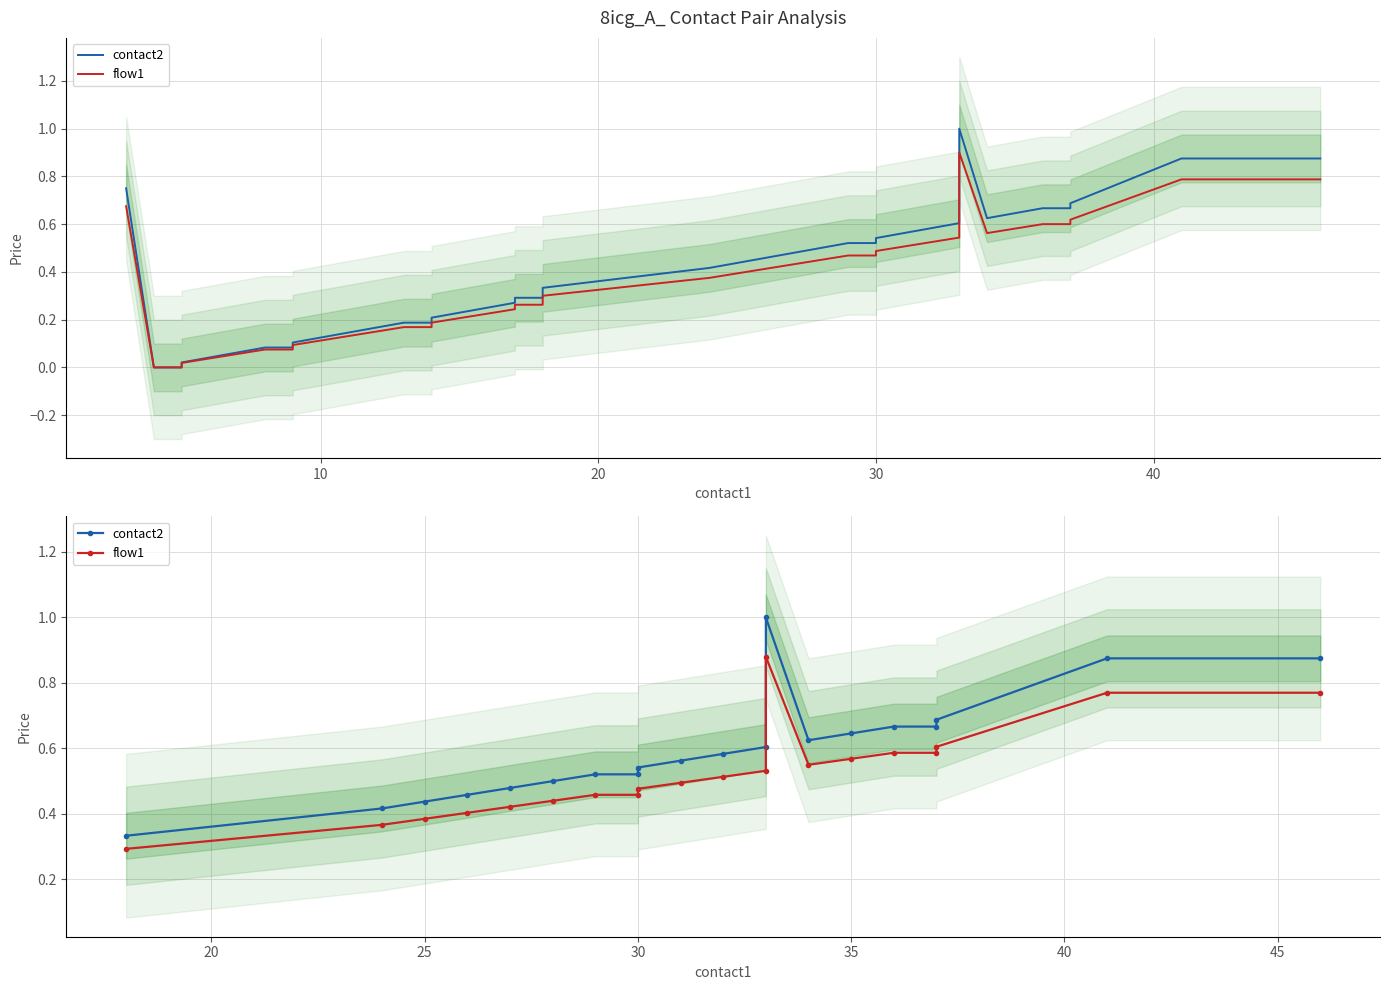

Rank the series by their maximum value, from highest to lowest.

contact2, flow1